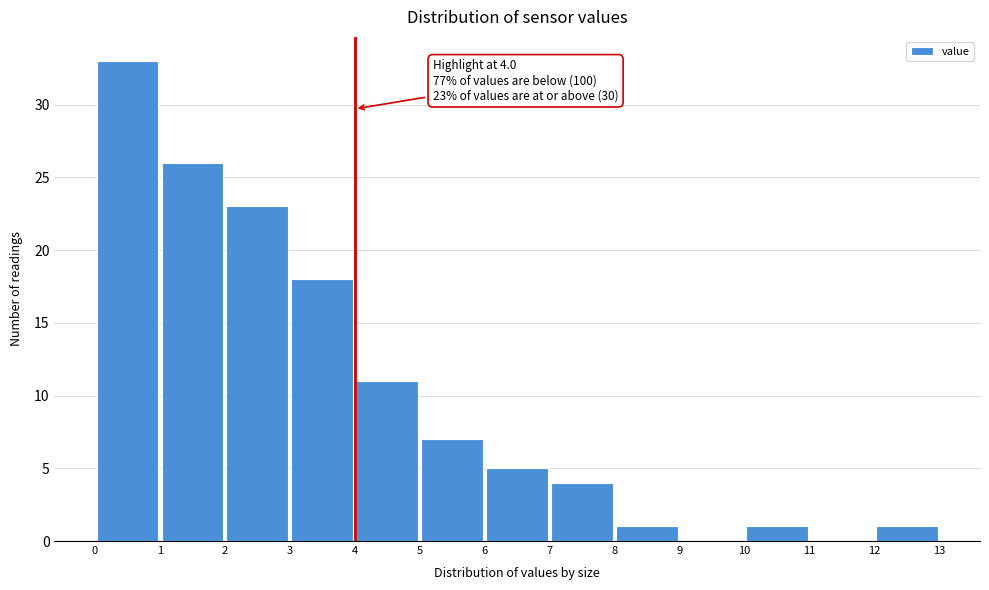

Which range on the x-axis has the tallest bar?

0 to 1